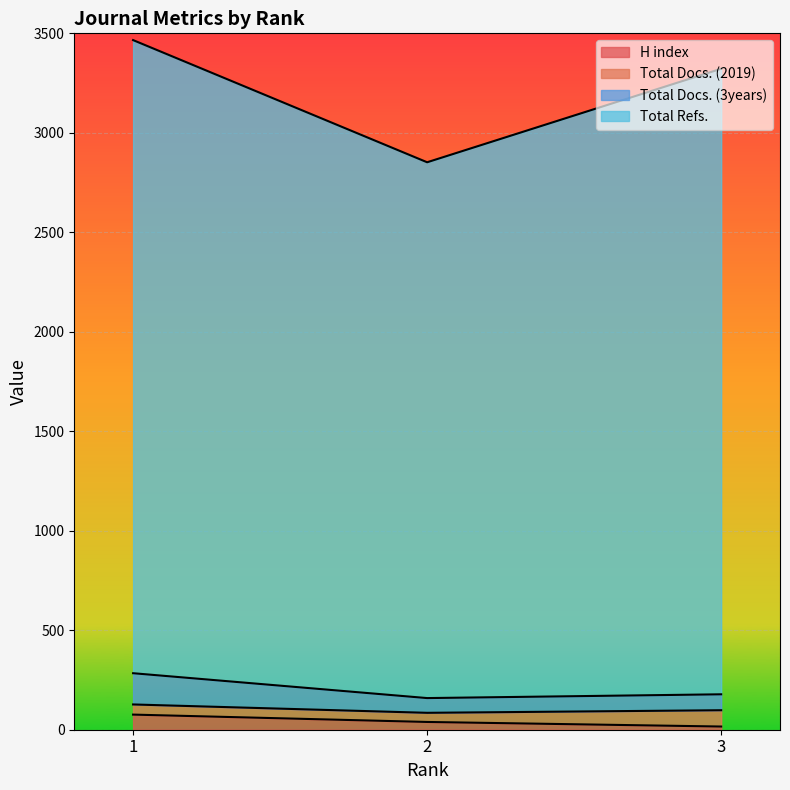

How many lines are shown in the chart?

4